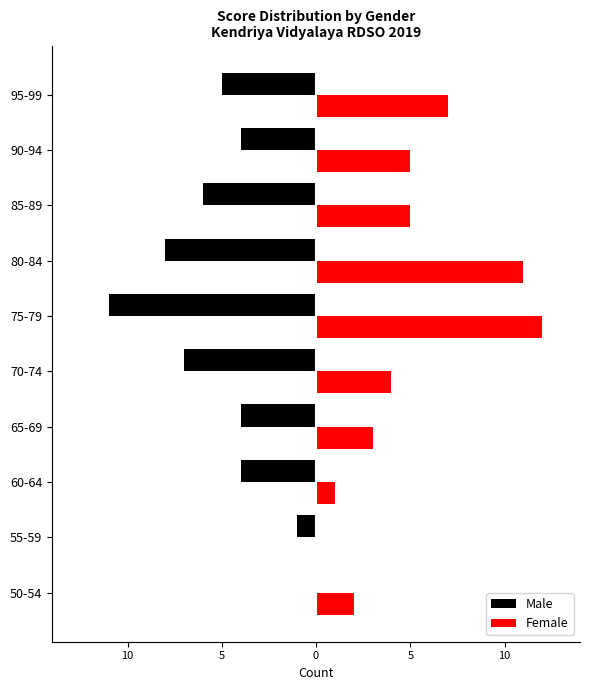

Reading right to left, what are all the values shown in this chart?

Male: -5	-4	-6	-8	-11	-7	-4	-4	-1	0
Female: 7	5	5	11	12	4	3	1	0	2